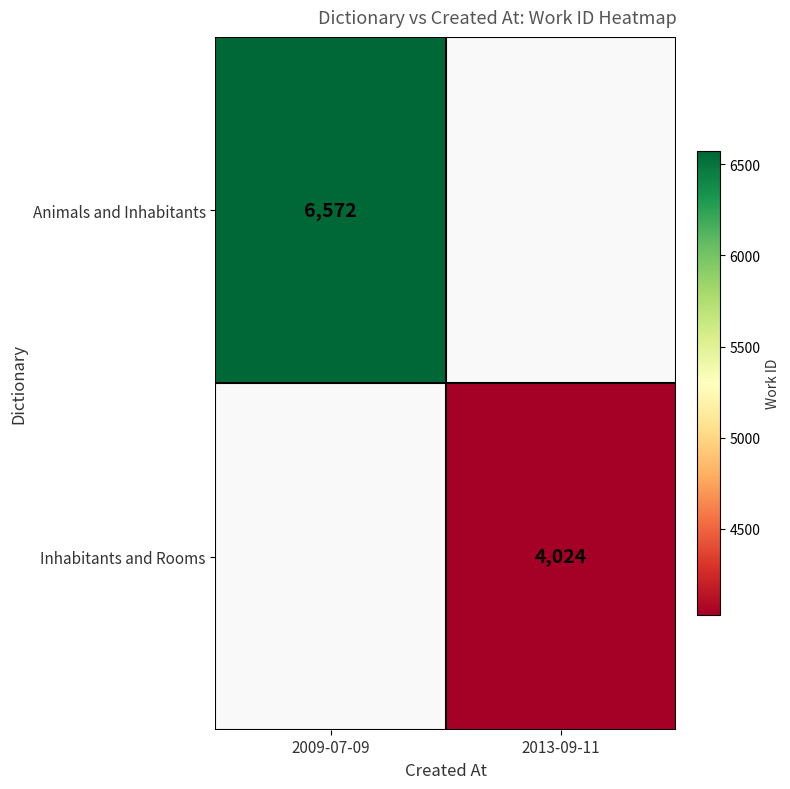

Which has a higher value, 2013-09-11 or 2009-07-09?

2009-07-09